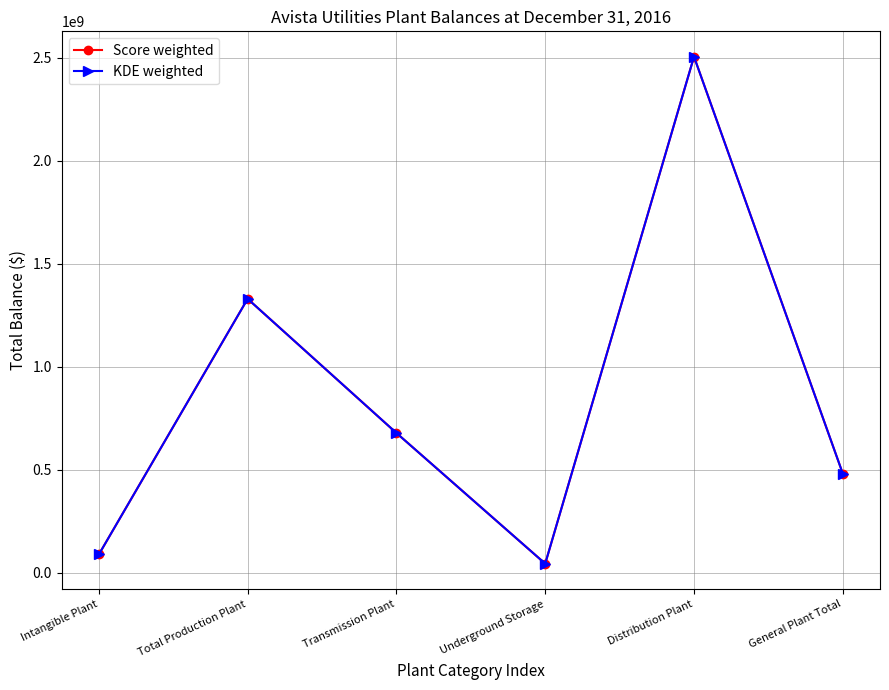

Reading left to right, transcribe all the data shown in this chart.

Score weighted: Intangible Plant=89161909	Total Production Plant=1329806342	Transmission Plant=678742802	Underground Storage=44676762	Distribution Plant=2504908281	General Plant Total=481524926
KDE weighted: Intangible Plant=89161909	Total Production Plant=1329806342	Transmission Plant=678742802	Underground Storage=44676762	Distribution Plant=2504908281	General Plant Total=481524926